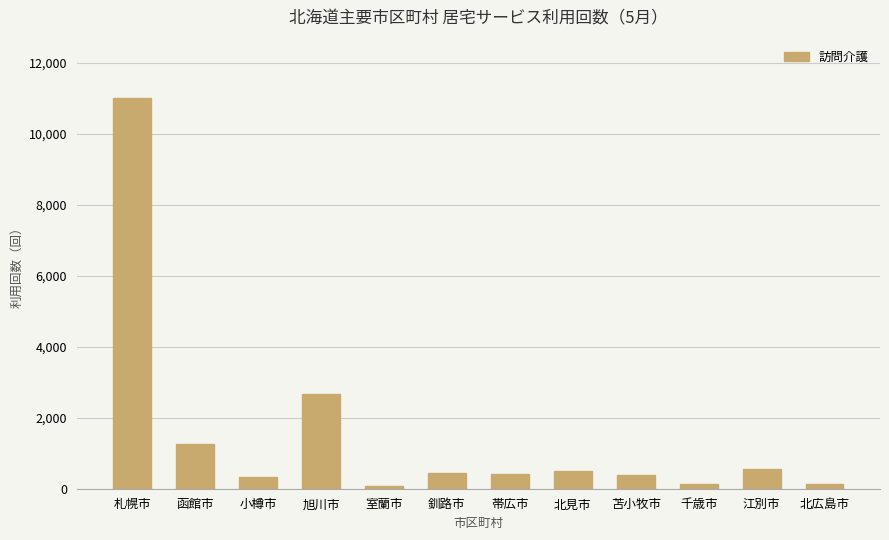

How many categories are shown in the chart?

12